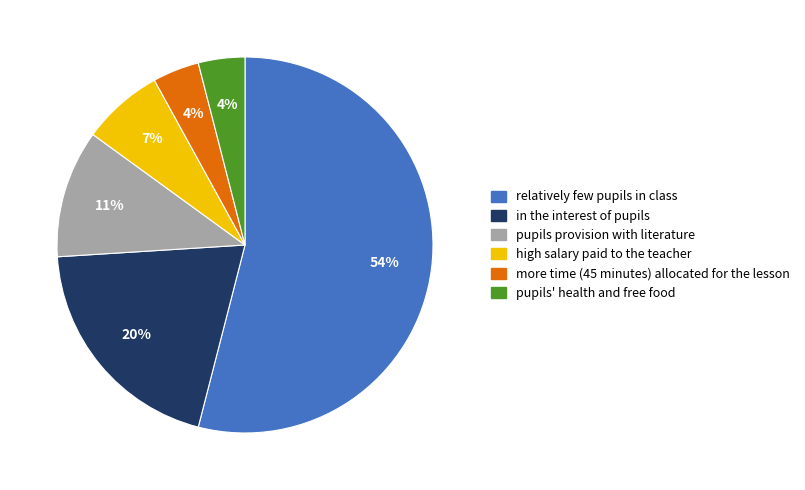

Count the number of slices in the pie.

6